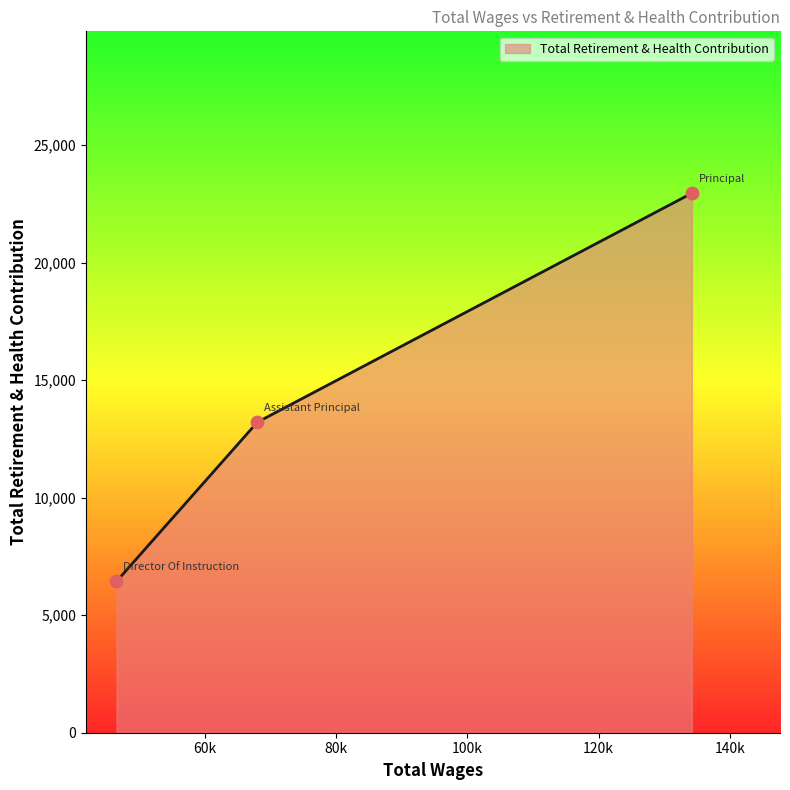

What is the average value?

14199